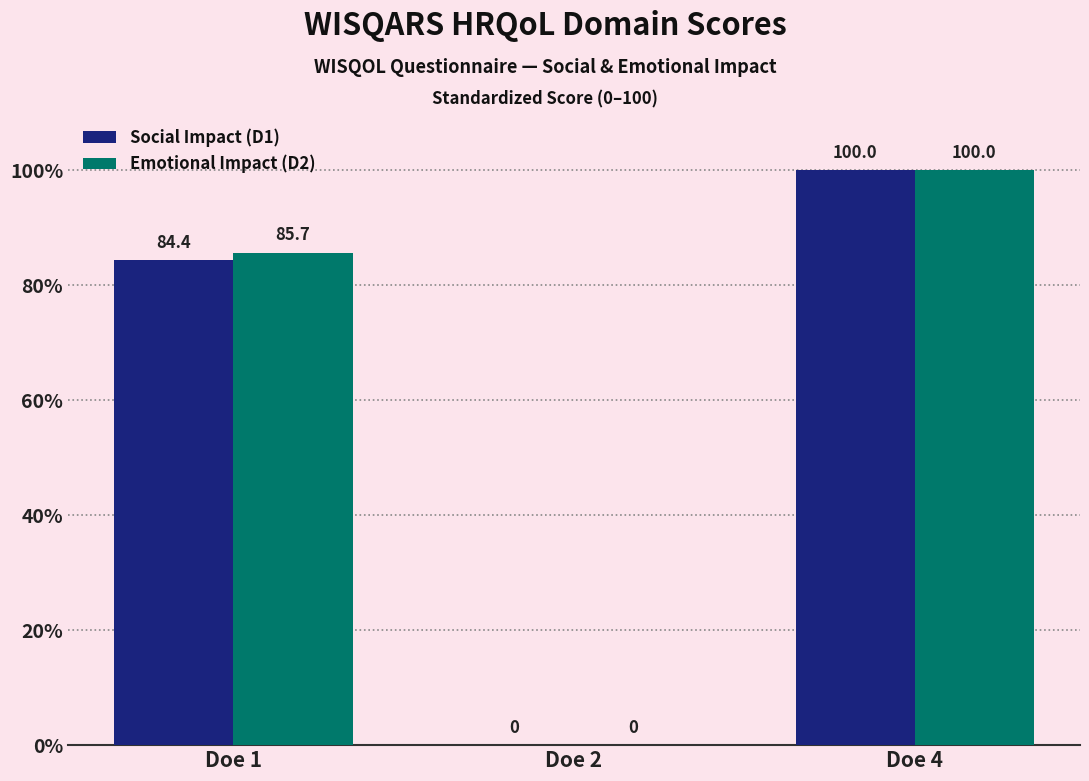

Reading right to left, transcribe all the data shown in this chart.

Social Impact (D1): 100.0	0.0	84.4
Emotional Impact (D2): 100.0	0.0	85.7